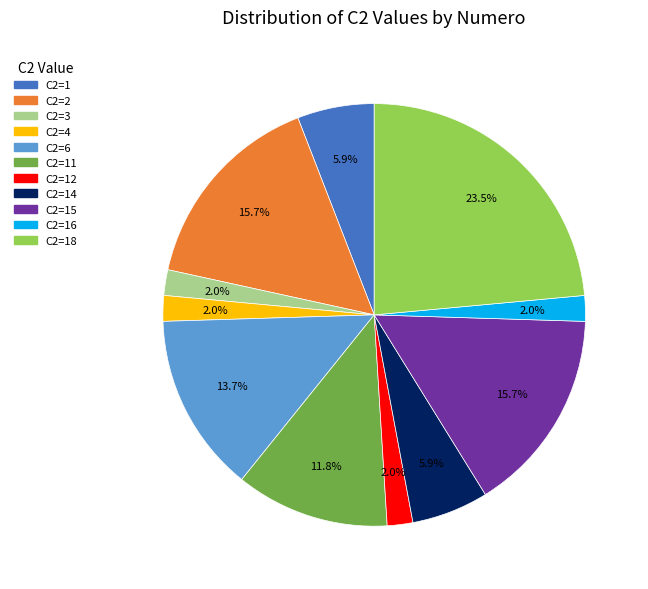

Between C2=12 and C2=14, which is larger?

C2=14